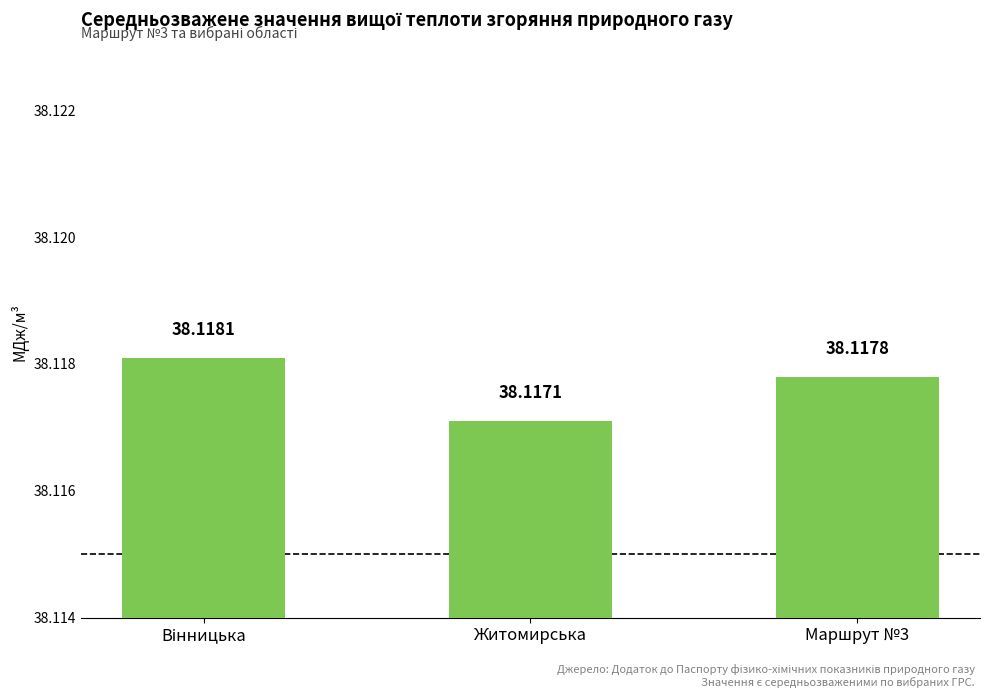

Approximately how many times larger is the value at Житомирська compared to Маршрут №3?

1.0